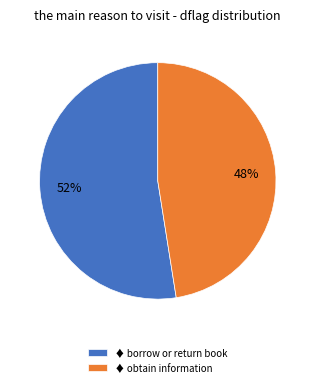

Is there a majority slice in this chart?

Yes